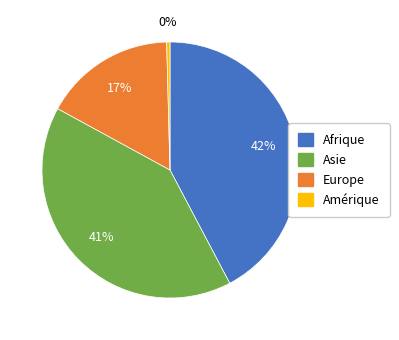

Which category has the biggest portion of the pie?

Afrique